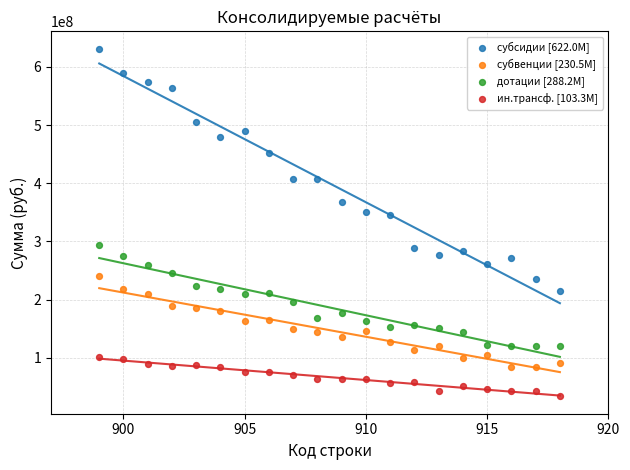

Across all data points, what is the range of Y values (max minus min)?

597494552.2